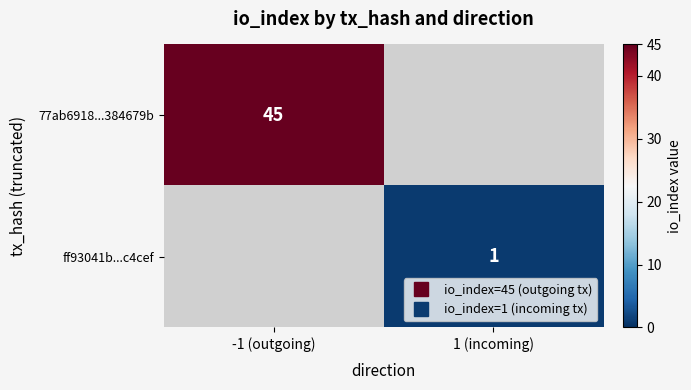

List the labels in order of 77ab6918...384679b value, largest first.

-1 (outgoing), 1 (incoming)